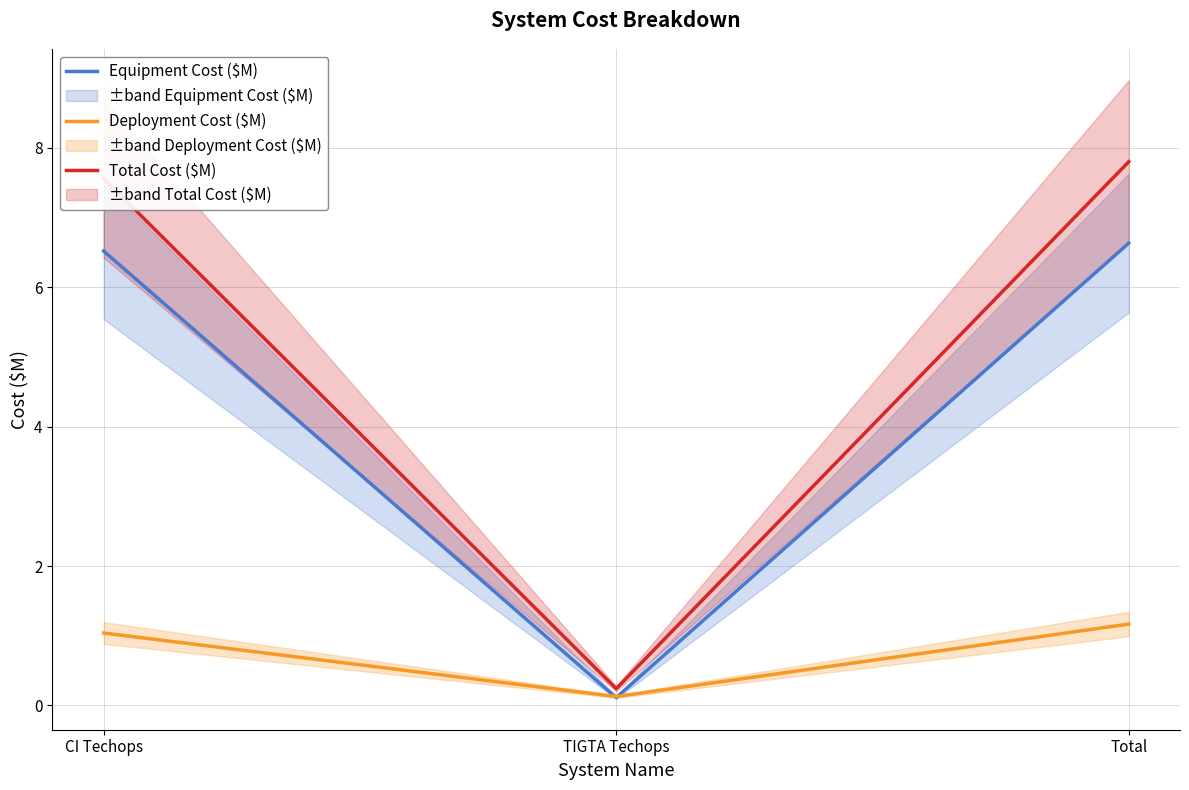

Which category has the lowest value in the Deployment Cost ($M) series?

TIGTA Techops